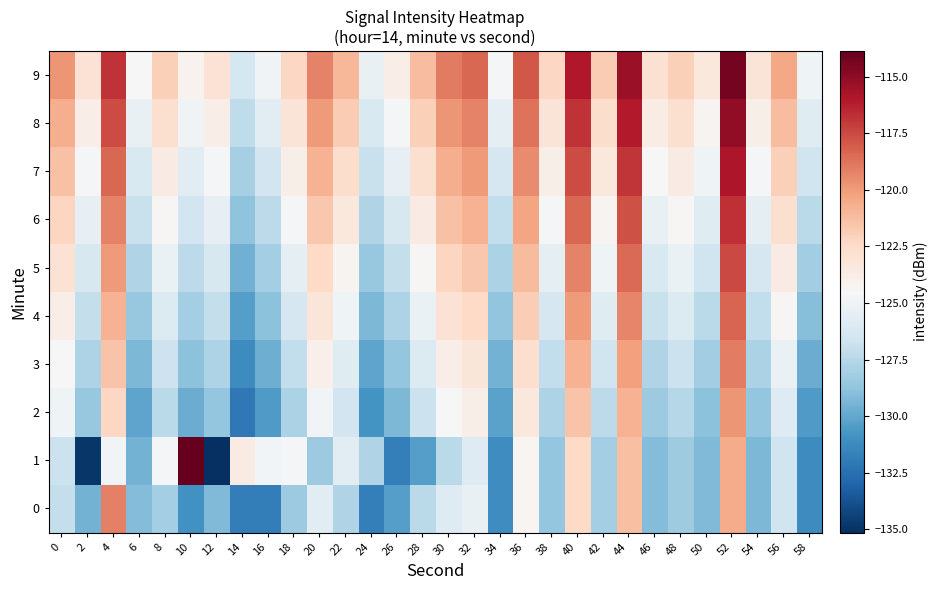

At 38, list the series in order from largest to smallest.

9, 8, 7, 6, 5, 4, 3, 2, 0, 1